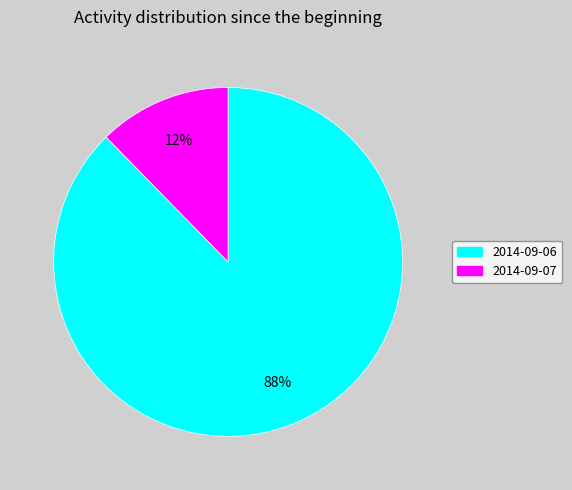

Is it true that 2014-09-06 is 88% of the pie?

True